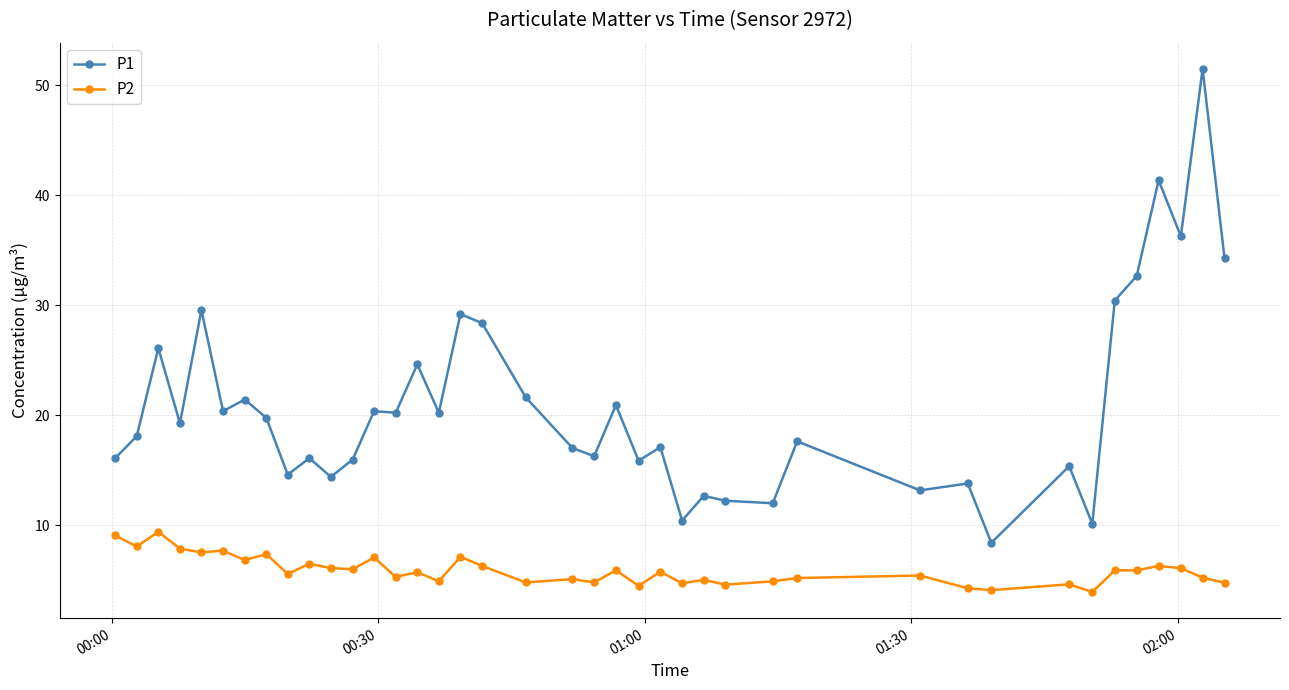

What is the maximum value for P1?

51.5